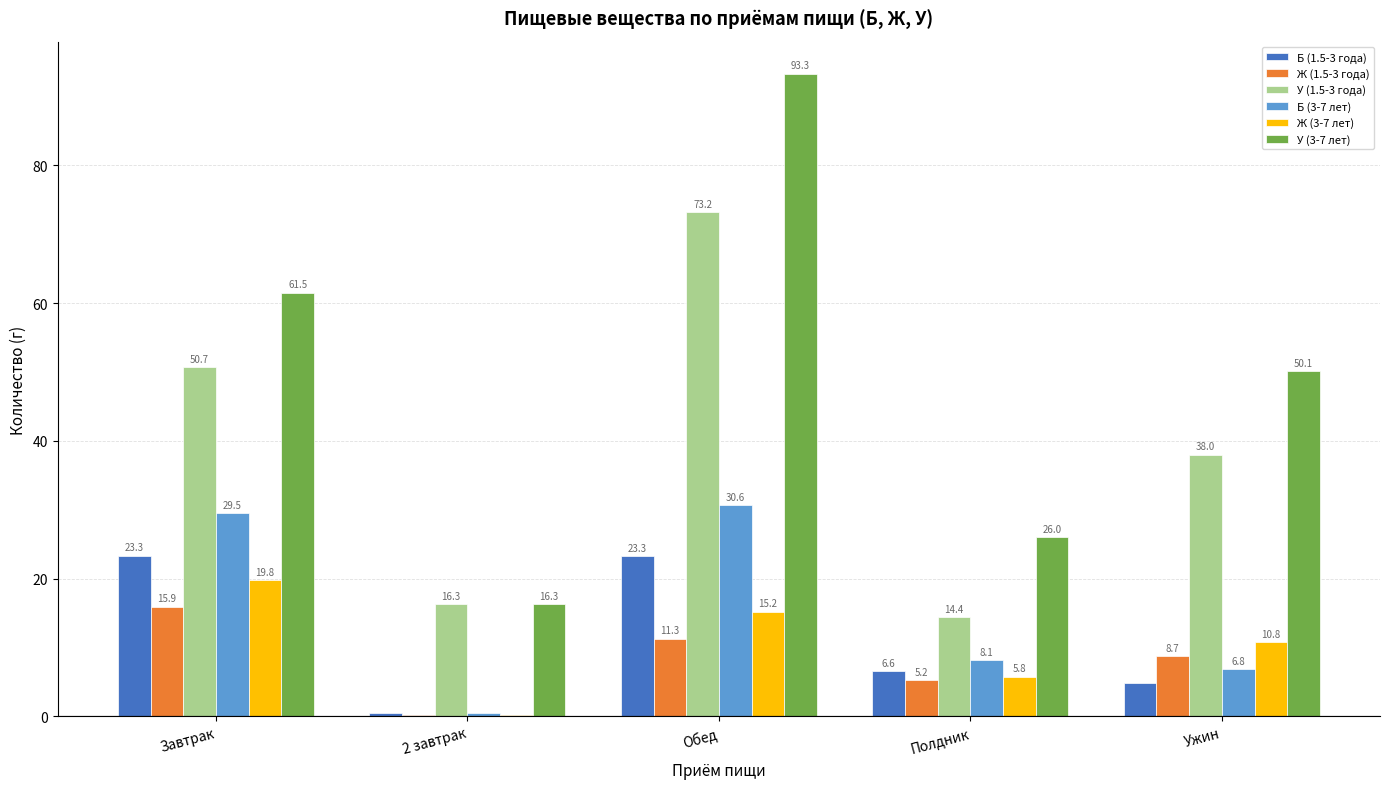

What is the difference between the Ж (3-7 лет) values at Полдник and Ужин?

5.0